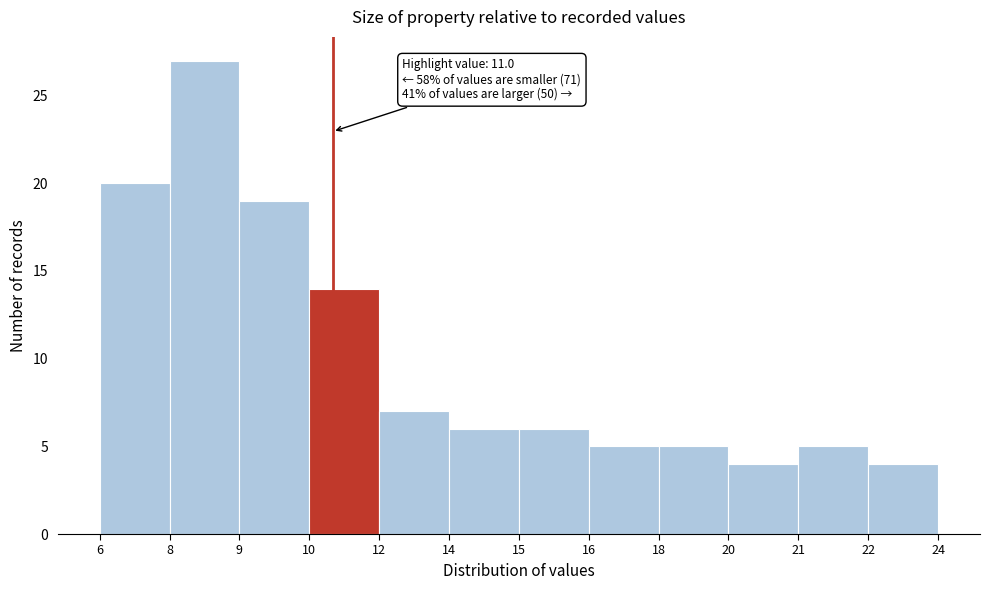

Reading right to left, extract all data points from this chart.

22=4	21=5	20=4	18=5	16=5	15=6	14=6	12=7	10=14	9=19	8=27	6=20